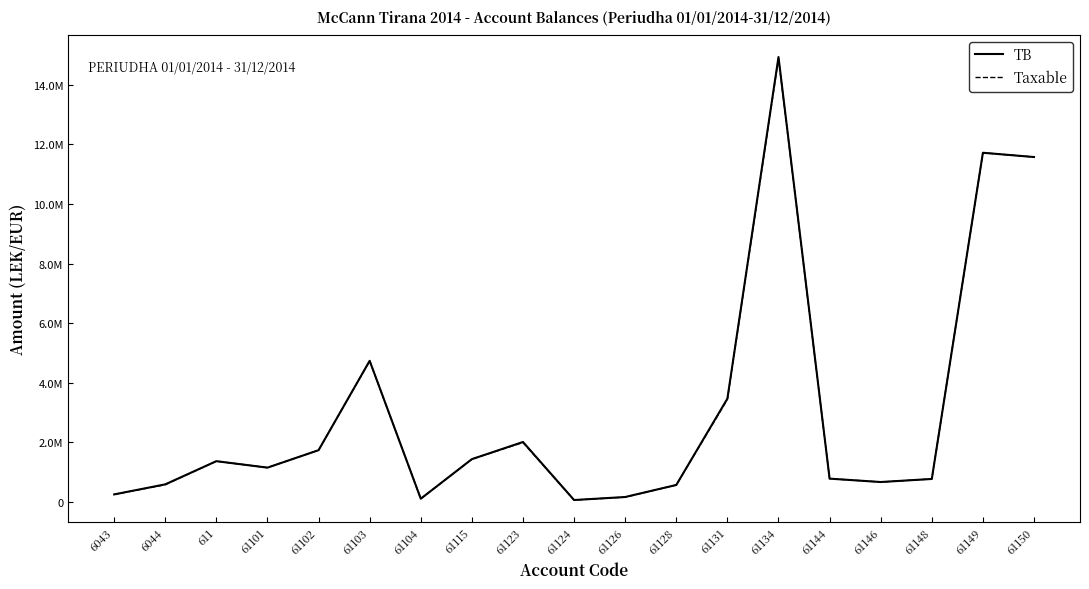

Where is the first local maximum for TB?

611